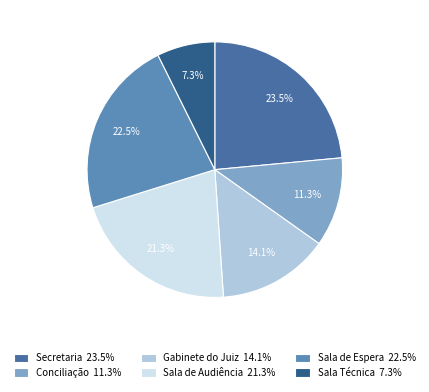

What is the largest slice in the pie chart?

Secretaria